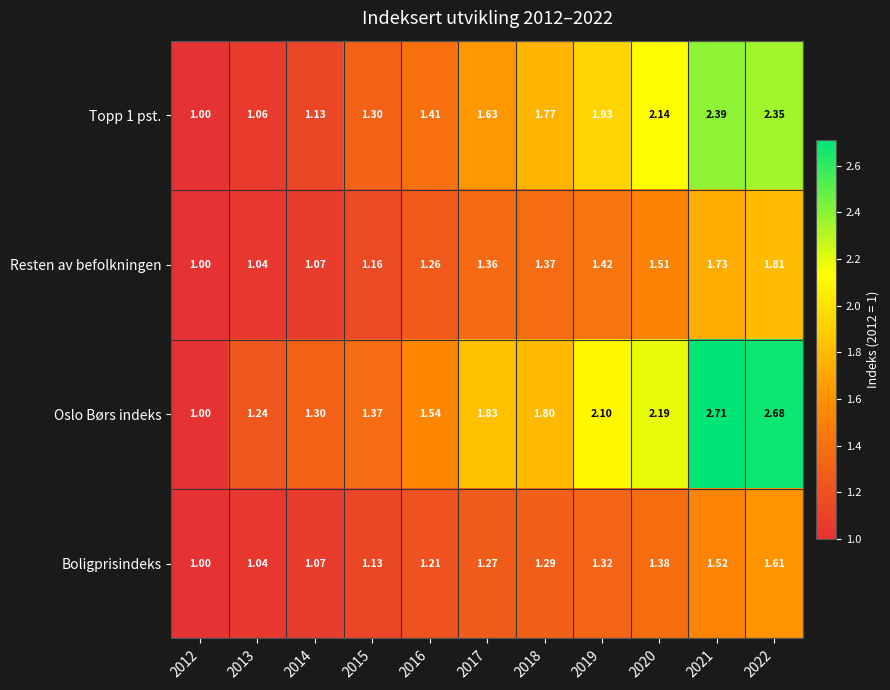

Is the value of Oslo Børs indeks at 2020 greater than the value of Resten av befolkningen at 2014?

Yes